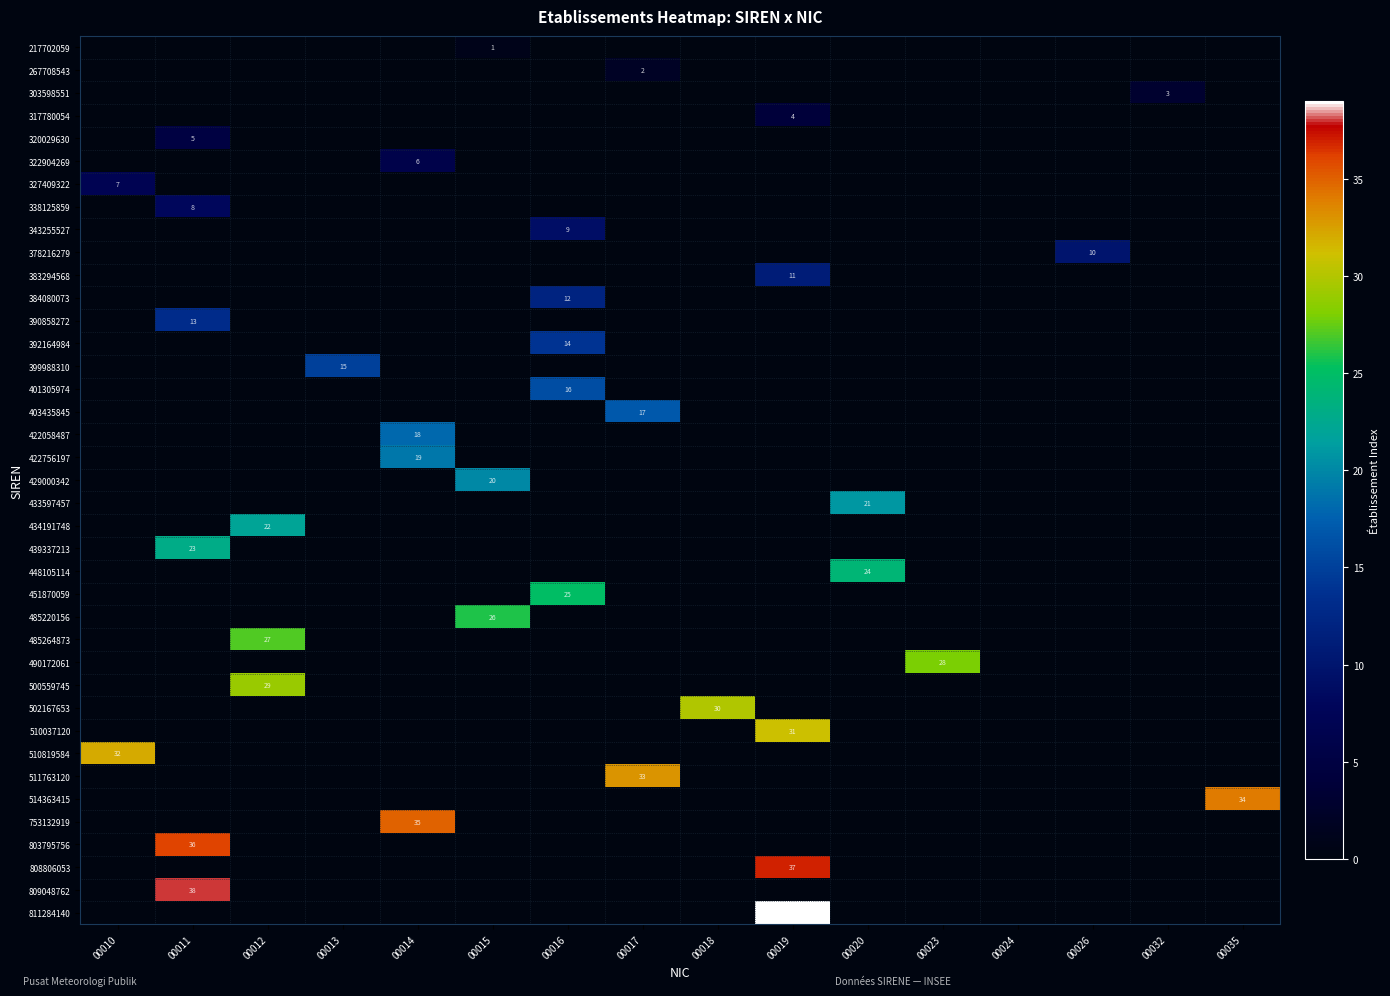

List the series in order of their peak value, highest first.

811284140, 809048762, 808806053, 803795756, 753132919, 514363415, 511763120, 510819584, 510037120, 502167653, 500559745, 490172061, 485264873, 485220156, 451870059, 448105114, 439337213, 434191748, 433597457, 429000342, 422756197, 422058487, 403435845, 401305974, 399988310, 392164984, 390858272, 384080073, 383294568, 378216279, 343255527, 338125859, 327409322, 322904269, 320029630, 317780054, 303598551, 267708543, 217702059